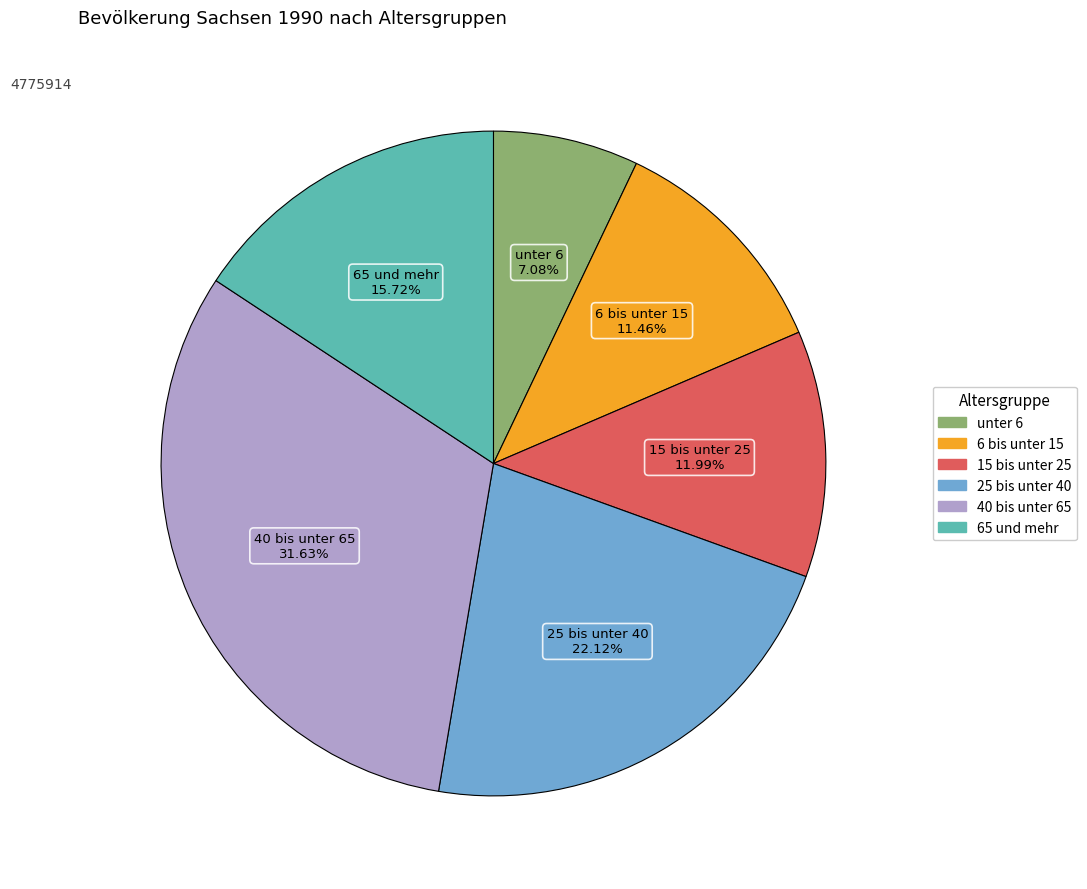

What is the largest slice in the pie chart?

40 bis unter 65